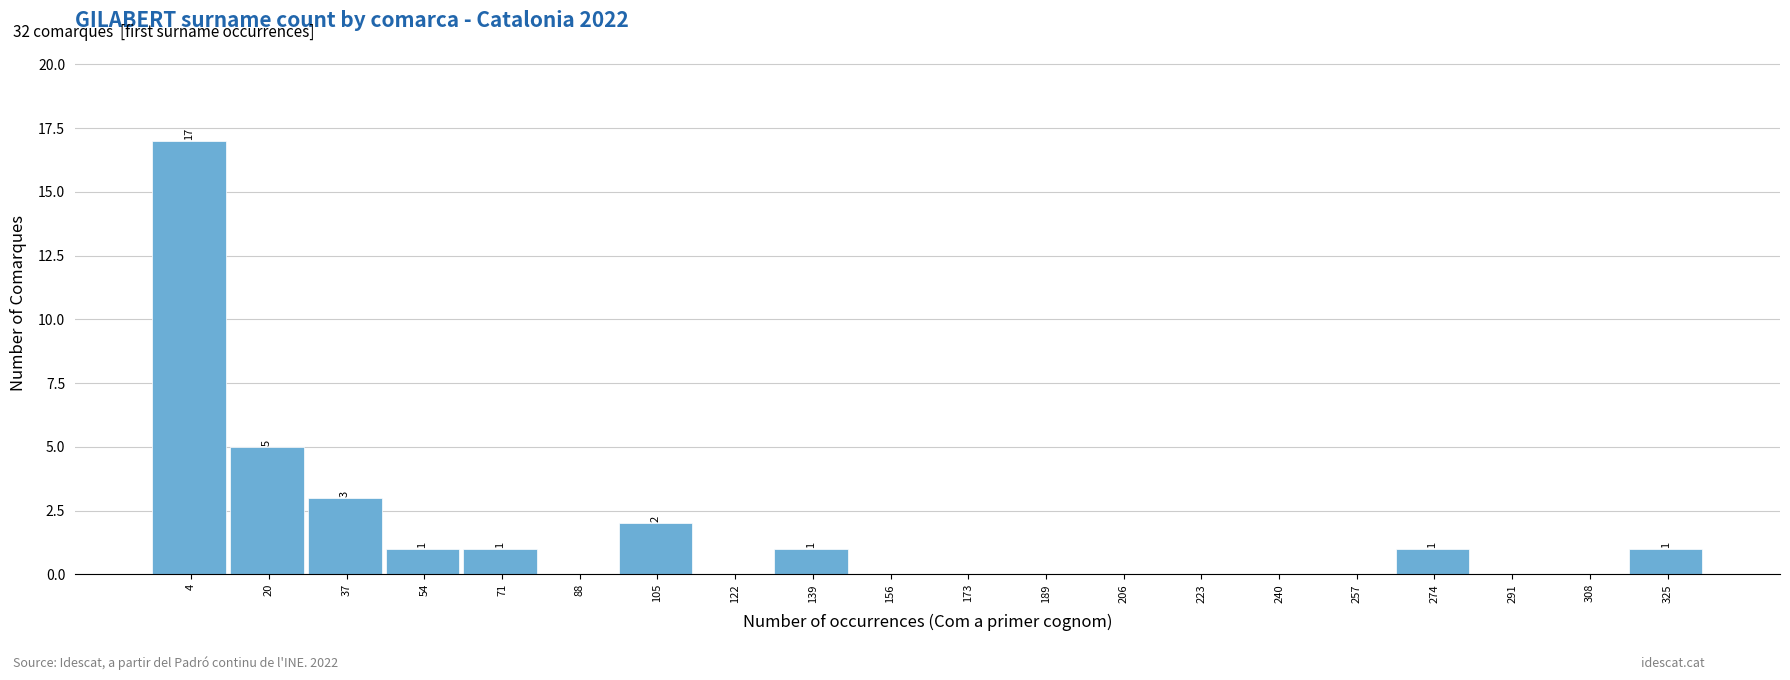

Reading left to right, what are all the values shown in this chart?

4=17	20=5	37=3	54=1	71=1	88=0	105=2	122=0	139=1	156=0	173=0	189=0	206=0	223=0	240=0	257=0	274=1	291=0	308=0	325=1